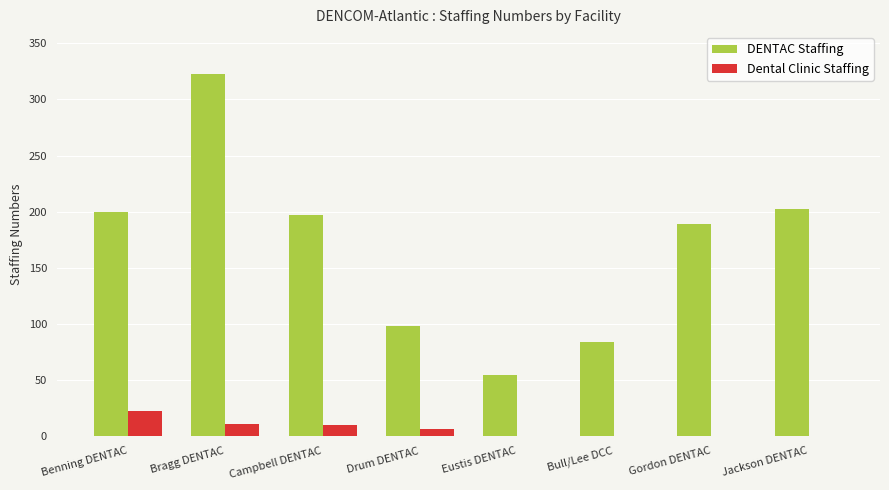

At which category is the sum across all series the highest?

Bragg DENTAC